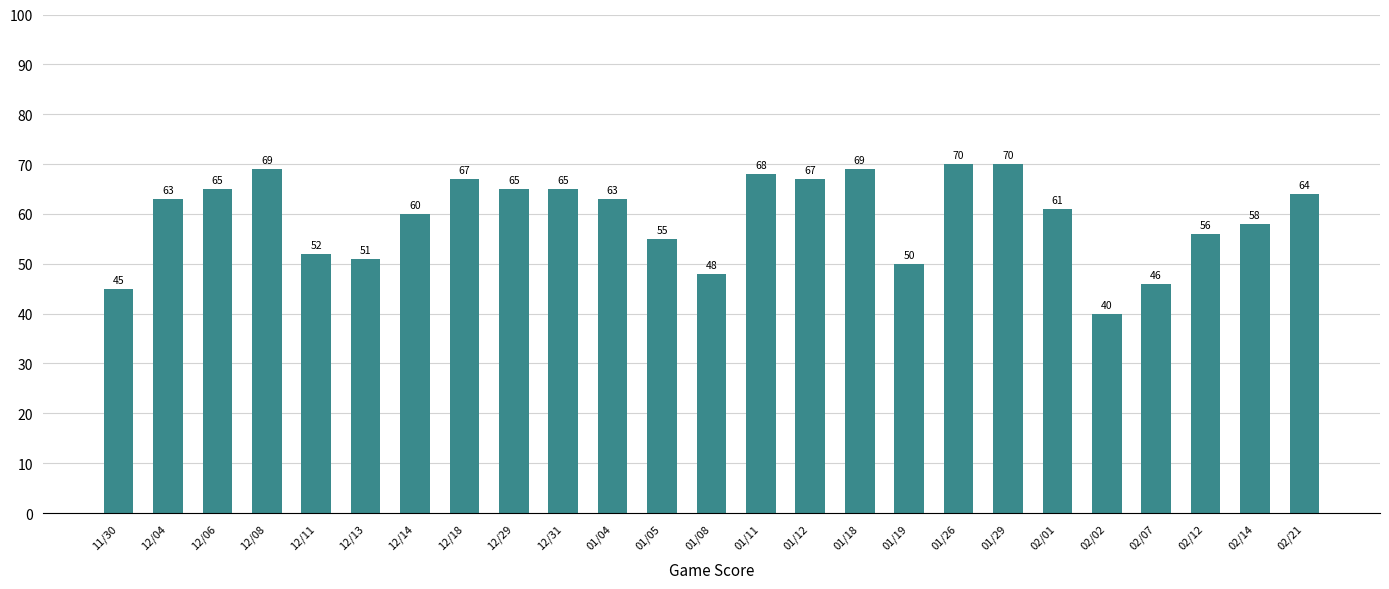

What is the ratio of the value at 12/06 to the value at 11/30?

1.4